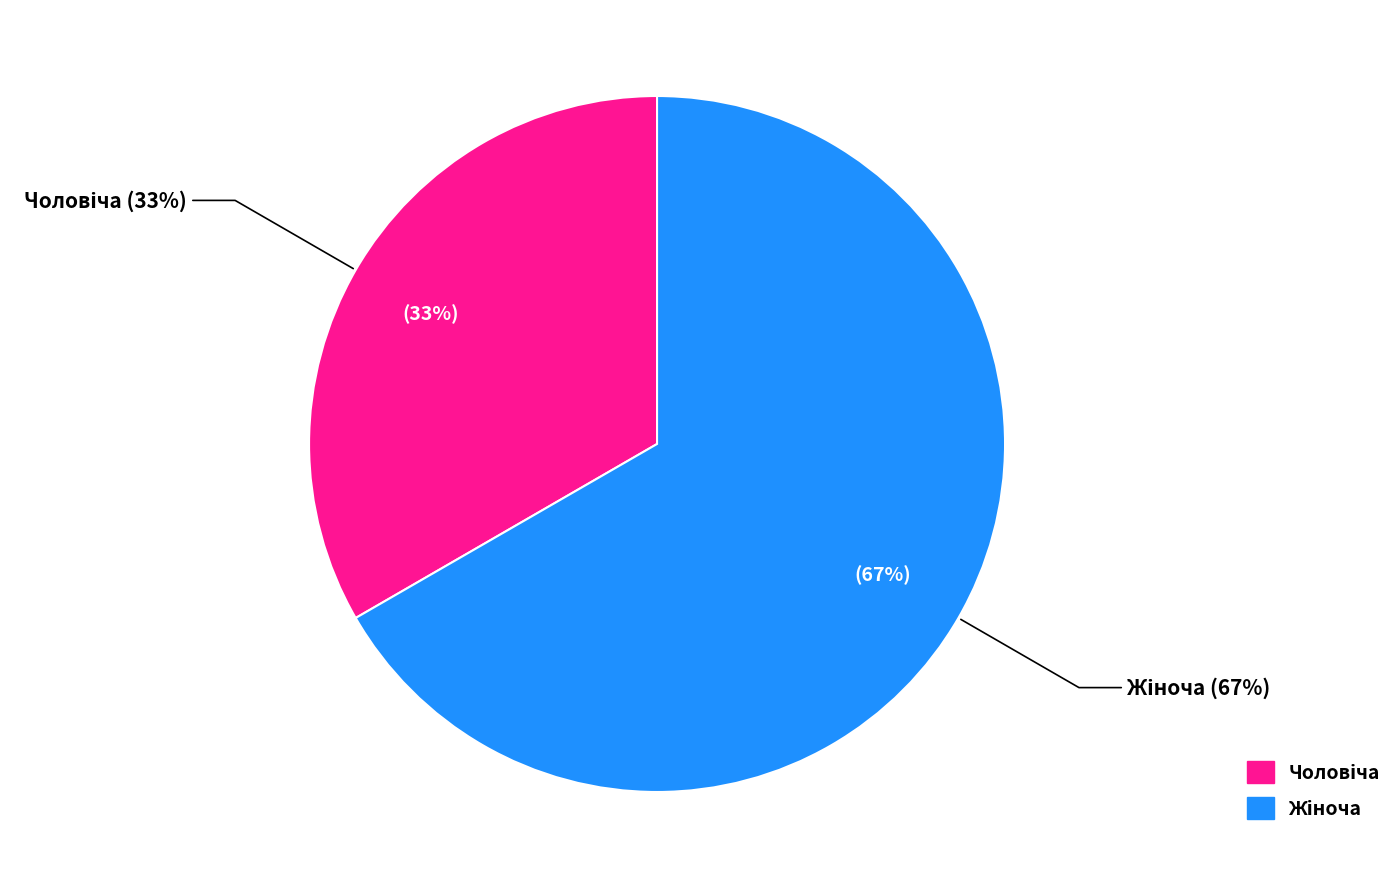

How many segments does this pie chart have?

2